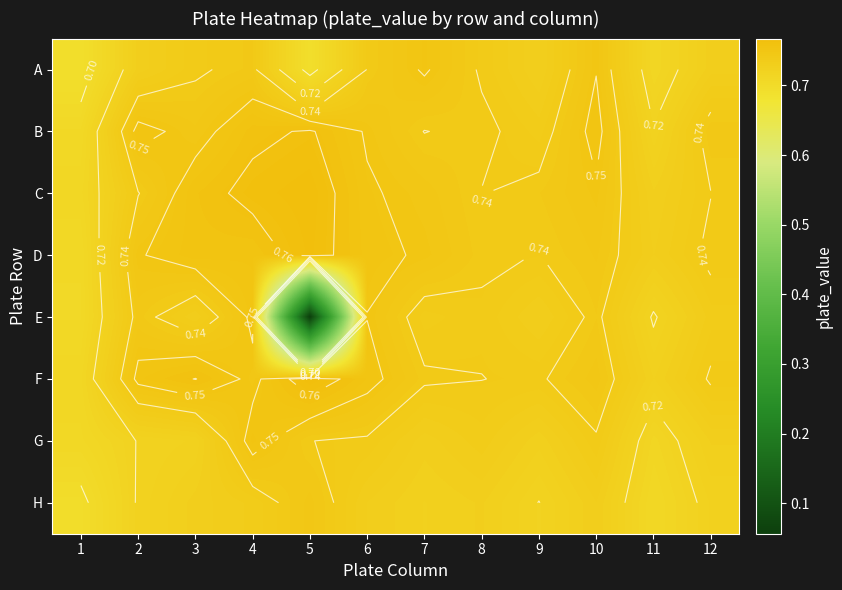

What is the smallest value displayed?

0.1